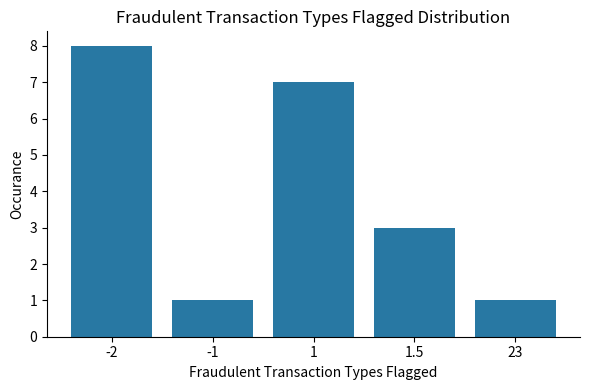

Reading right to left, extract all data points from this chart.

23=1	1.5=3	1=7	-1=1	-2=8